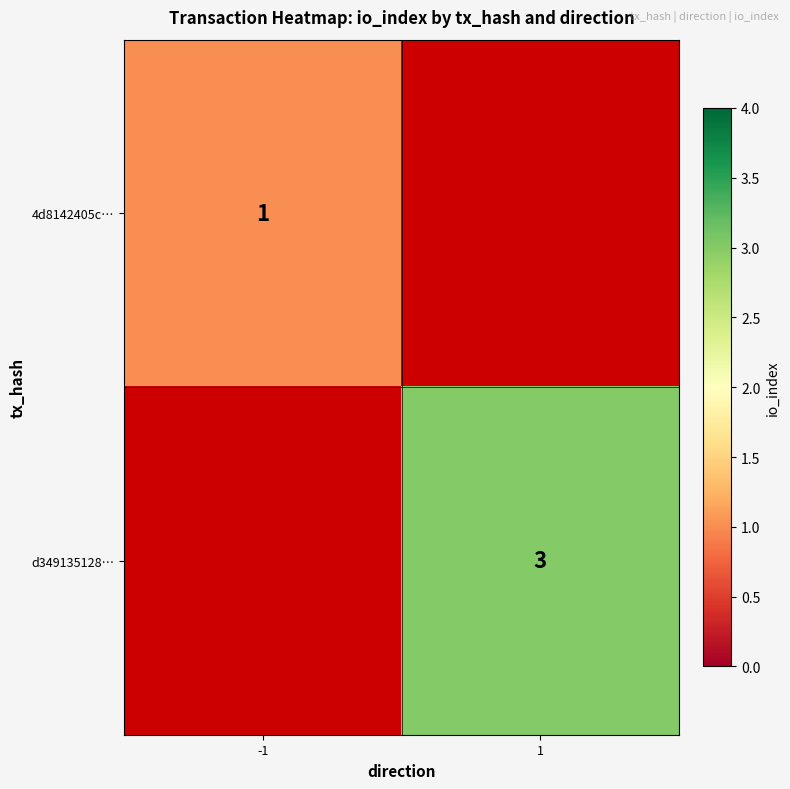

True or false: d349135128… has a value of 5 at 1.

False